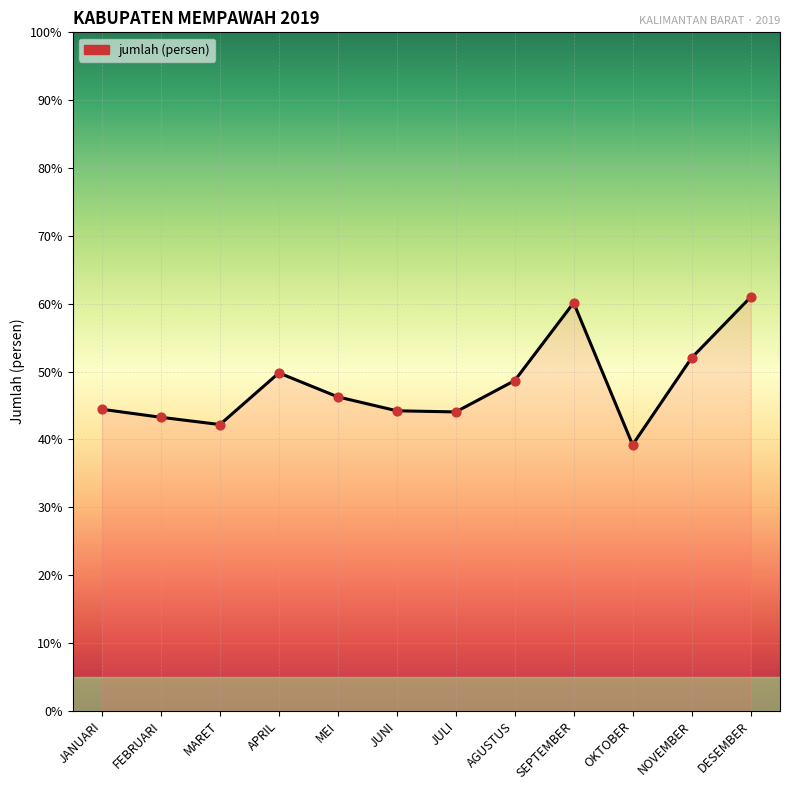

What is the change in value from JULI to SEPTEMBER?

+16.1